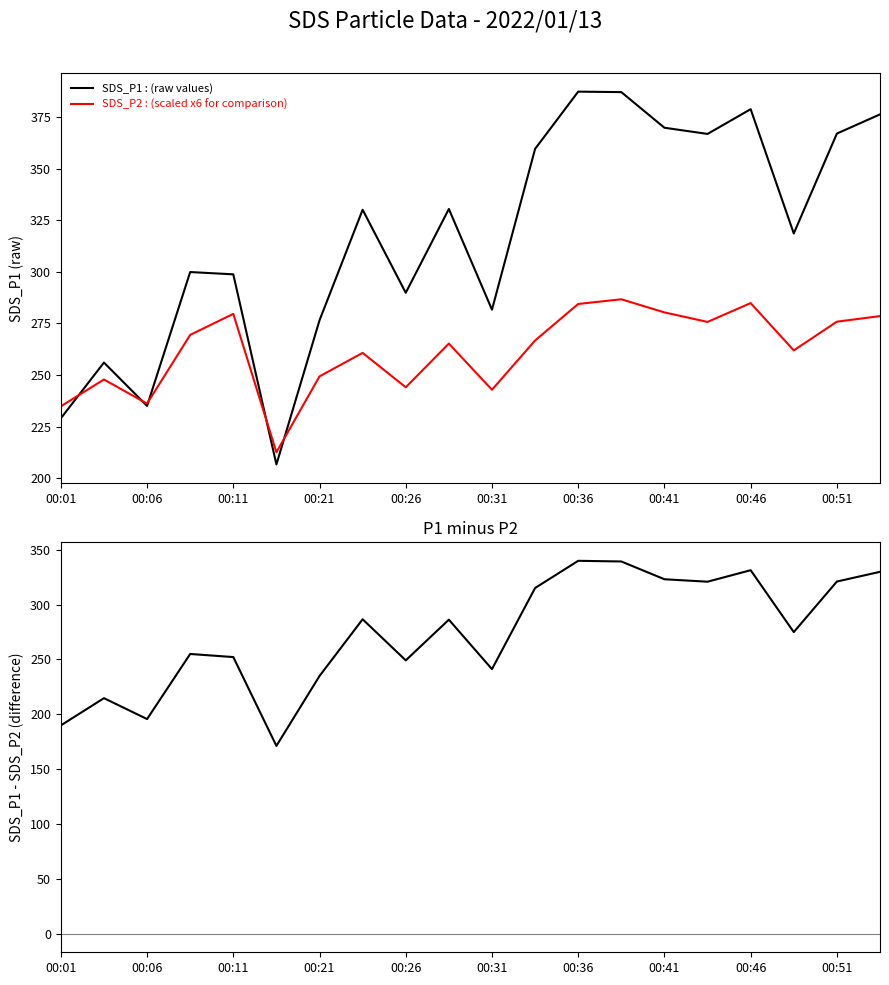

Reading left to right, list all the values displayed in this chart.

SDS_P1 : (raw values): 229.0	256.0	235.0	299.9	298.8	206.6	276.5	330.1	289.8	330.4	281.6	359.6	387.3	387.1	369.8	366.8	378.8	318.6	367.0	376.3
SDS_P2 : (scaled x6 for comparison): 234.8	247.8	236.1	269.4	279.6	212.5	249.3	260.7	244.0	265.2	242.8	266.7	284.4	286.7	280.3	275.7	284.8	261.9	275.8	278.5
SDS_P1 - SDS_P2: 189.8	214.7	195.6	255.0	252.2	171.2	234.9	286.6	249.2	286.2	241.2	315.1	339.9	339.3	323.1	320.9	331.4	274.9	321.0	329.9